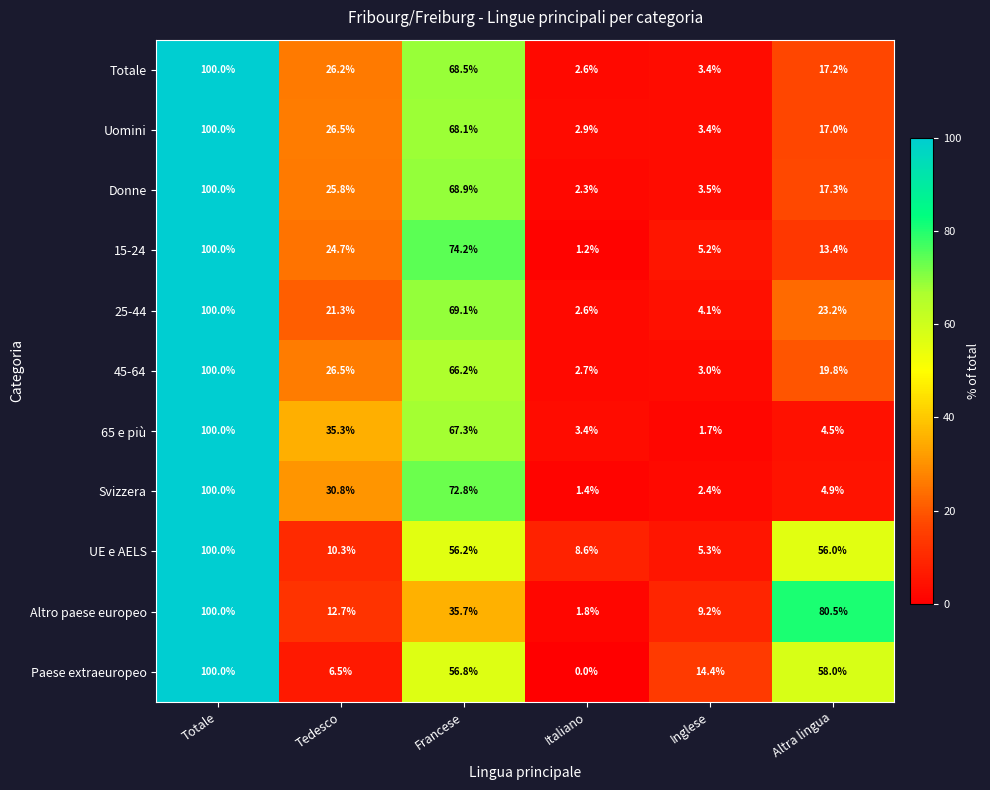

Rank the categories by UE e AELS value from highest to lowest.

Totale, Francese, Altra lingua, Tedesco, Italiano, Inglese